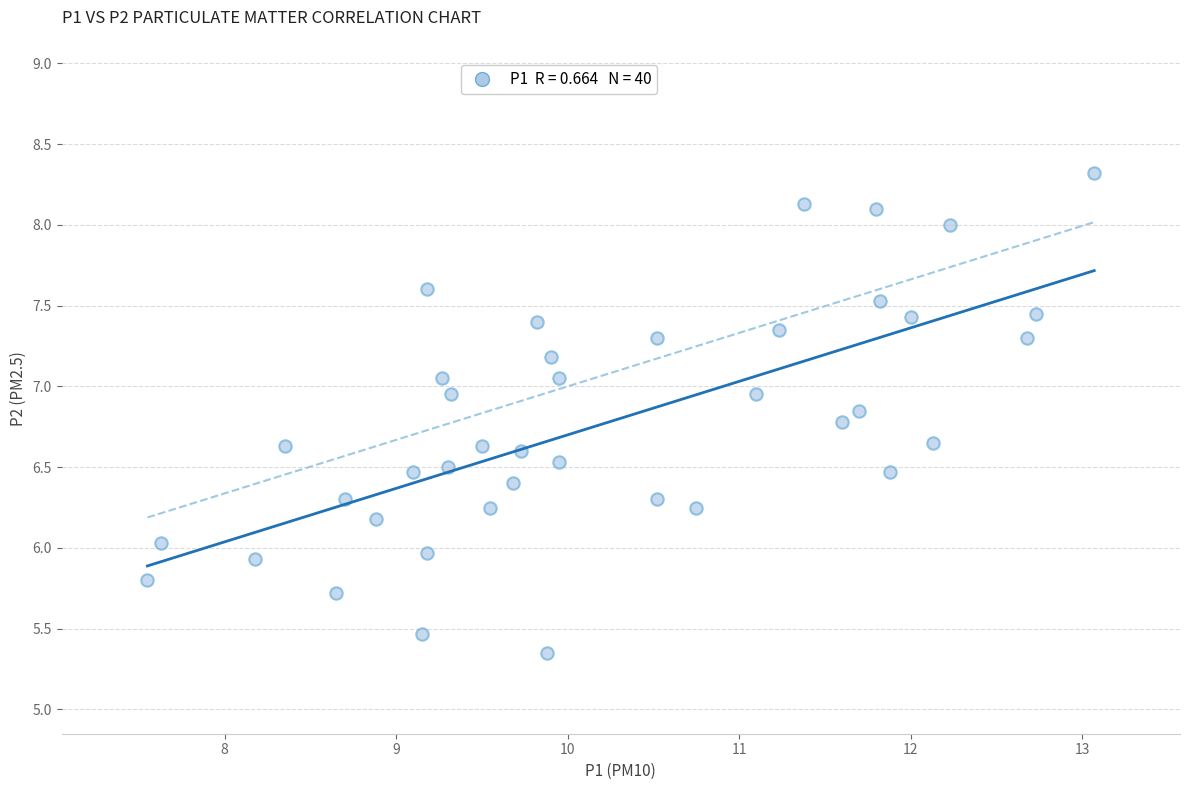

What is the range of Y values (max minus min)?

3.0